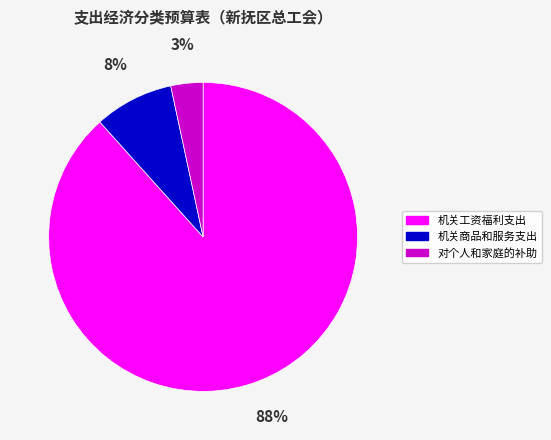

Is it true that 机关商品和服务支出 is 1% of the pie?

False